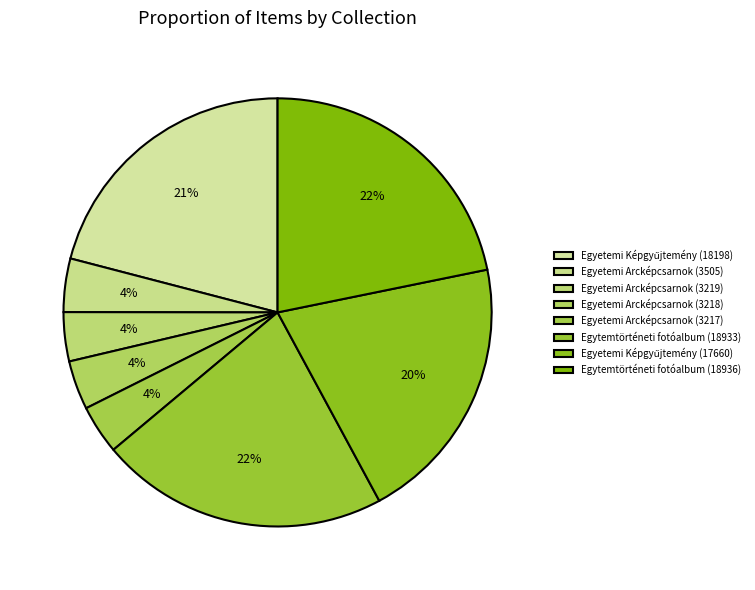

To the nearest percent, what is the average slice percentage?

12%